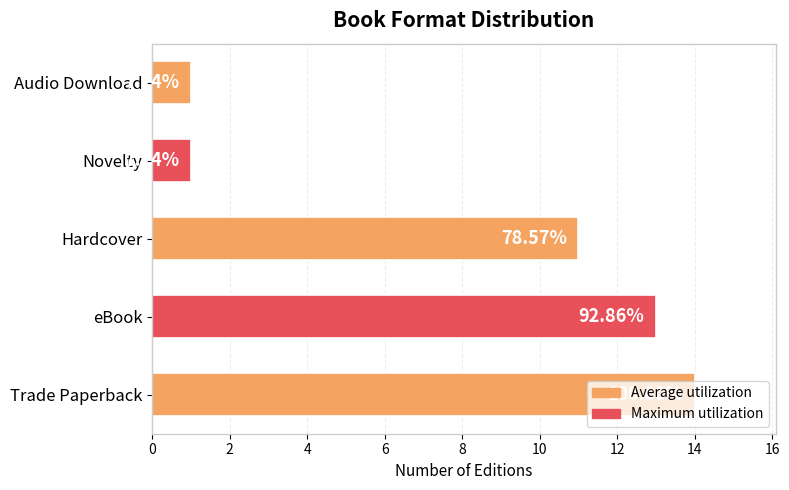

How many bars are there in total?

5